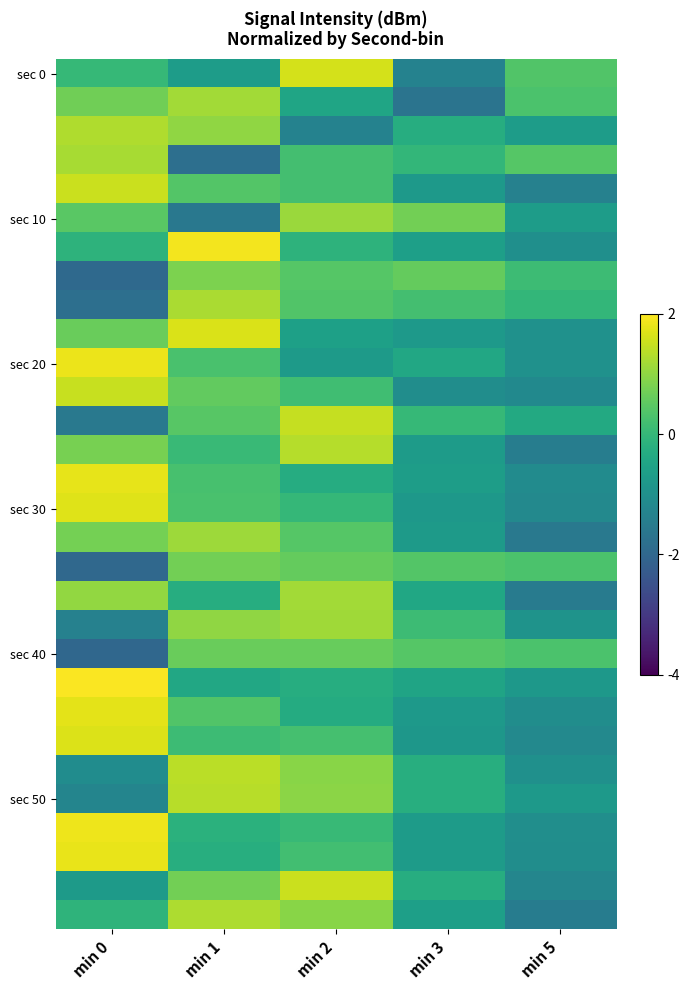

How many data points does each series have?

5